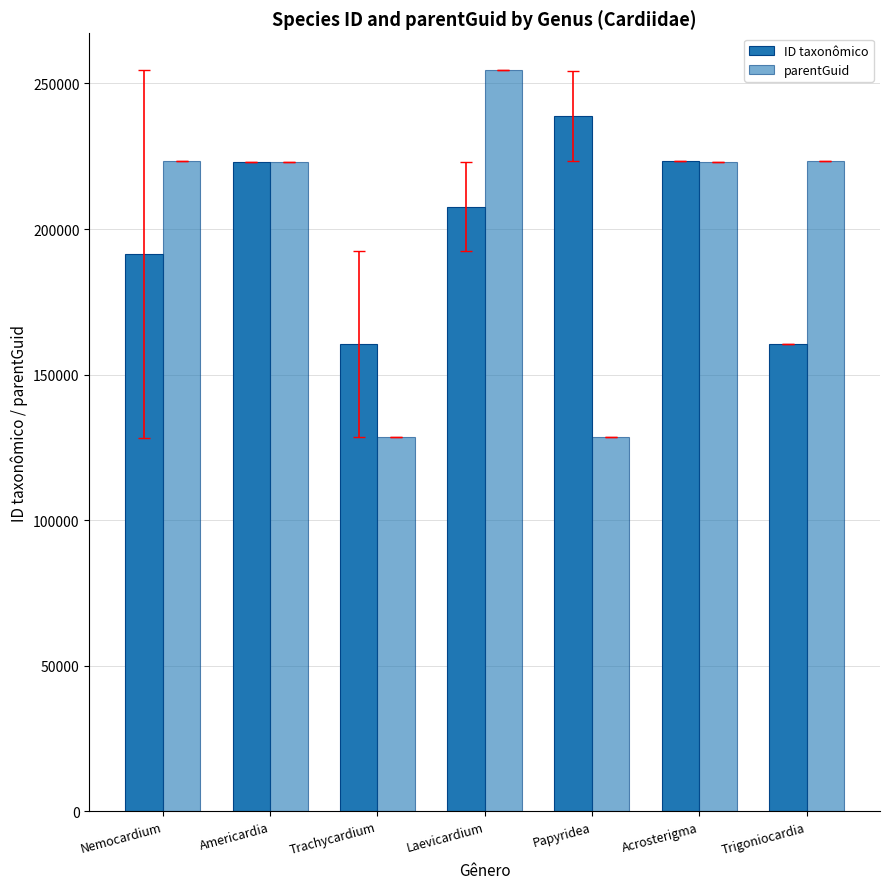

How many bars are there in total?

14